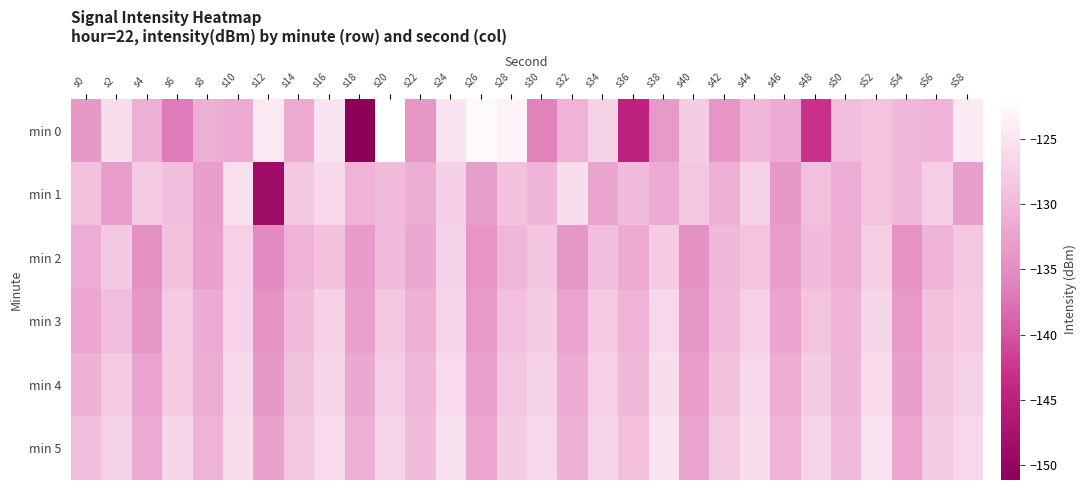

At which category is the sum across all series the highest?

s24